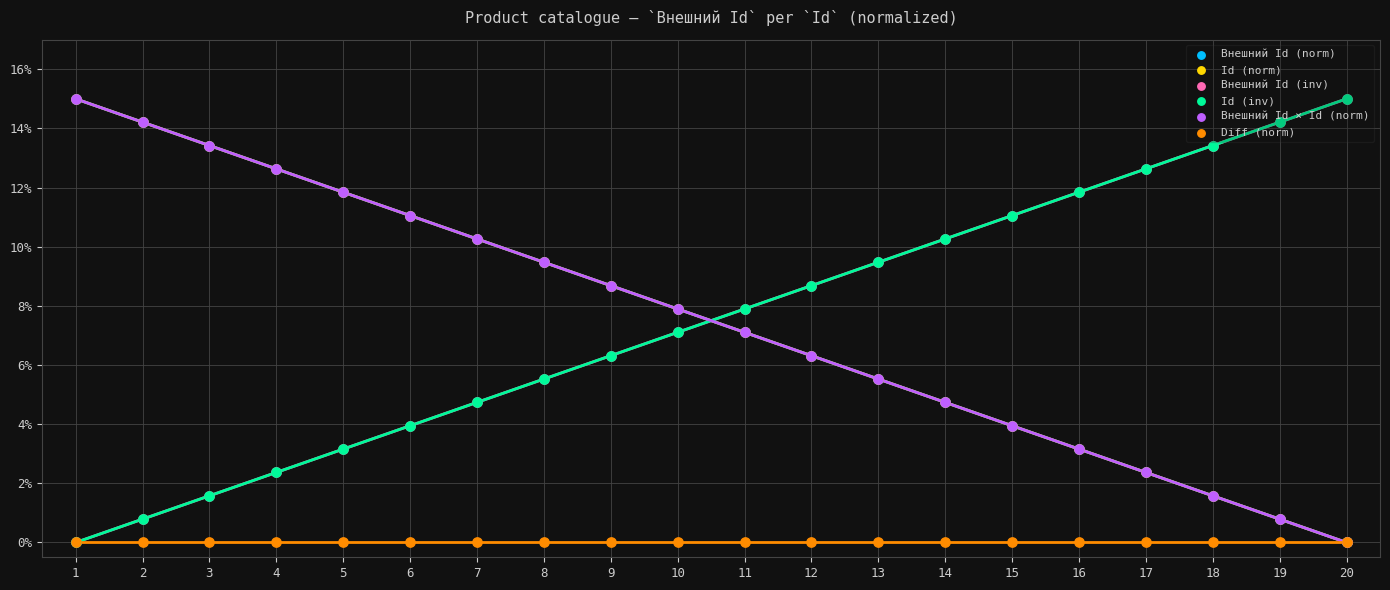

Which series has the widest spread of Y values?

Внешний Id (norm)